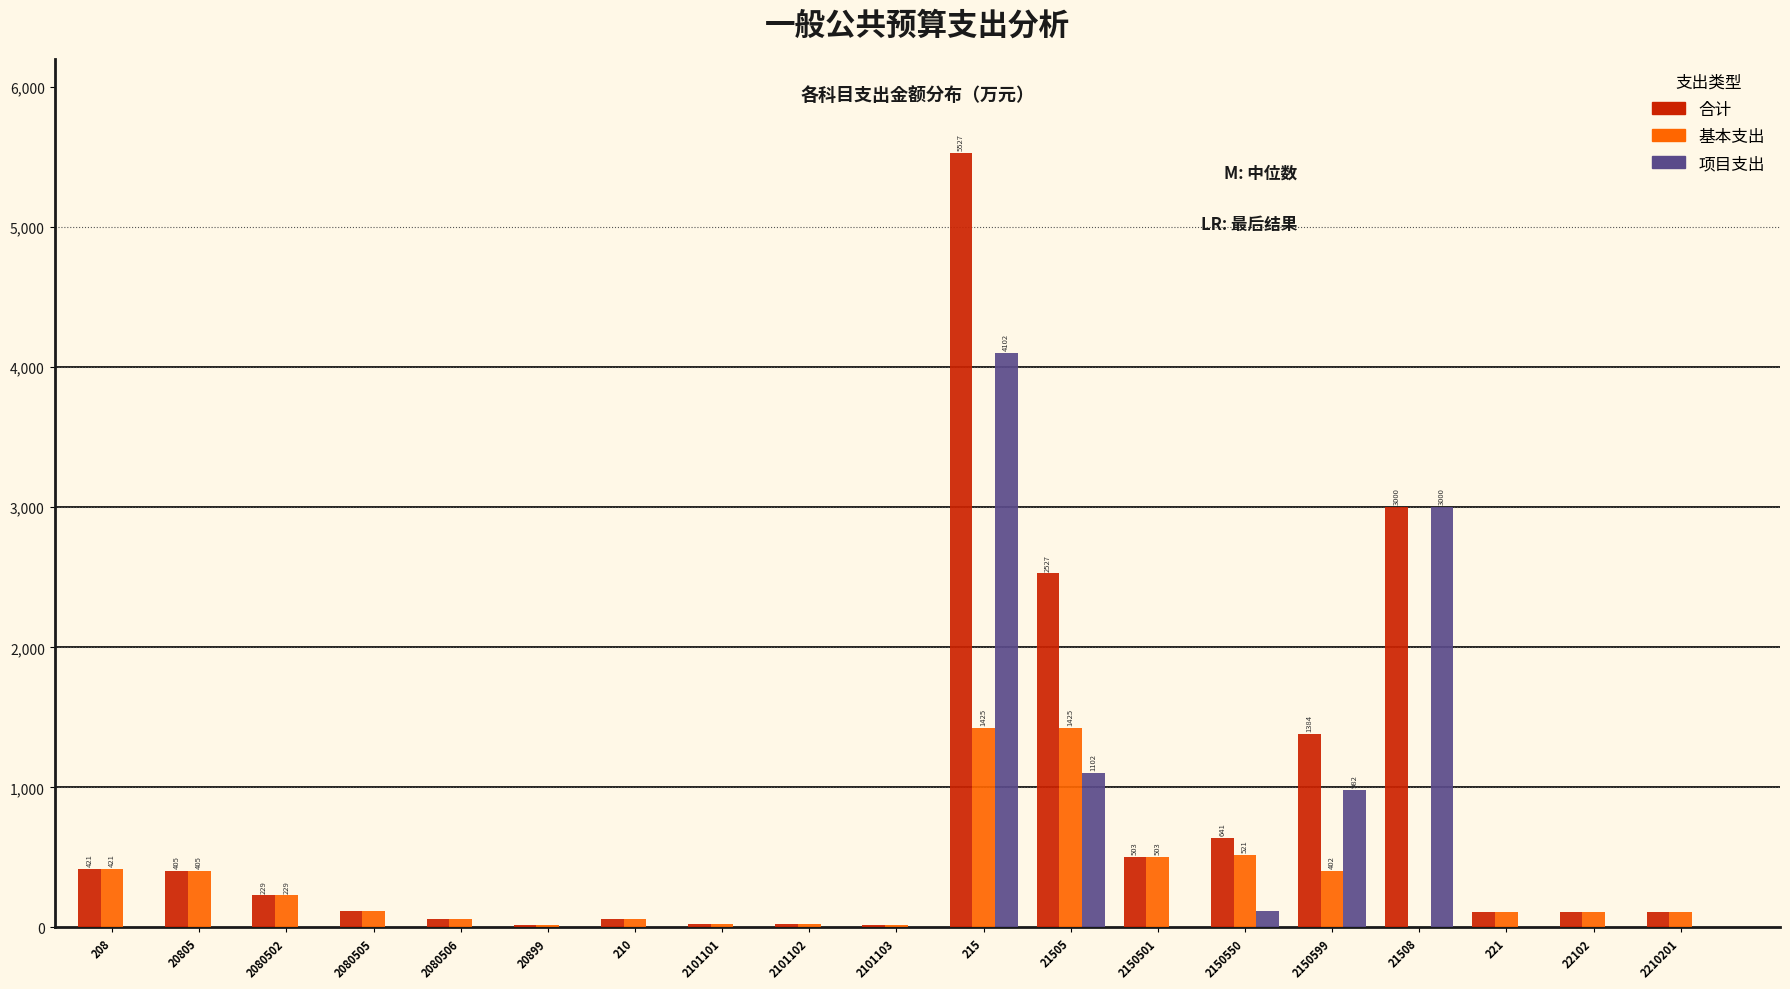

What is the sum of all 项目支出 values?

9306.0